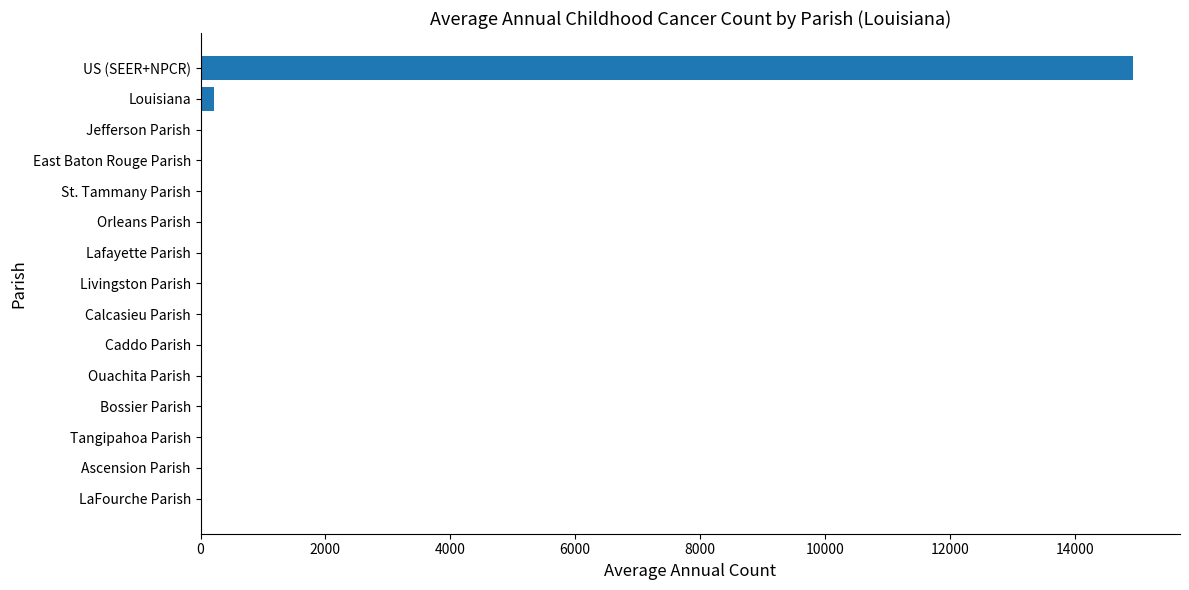

What is the maximum value shown in the chart?

14940